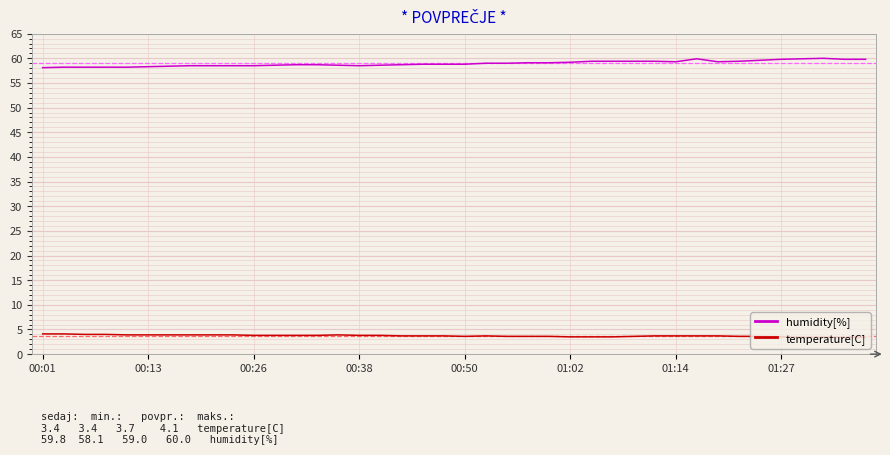

Which series has the largest range (max minus min)?

humidity[%]